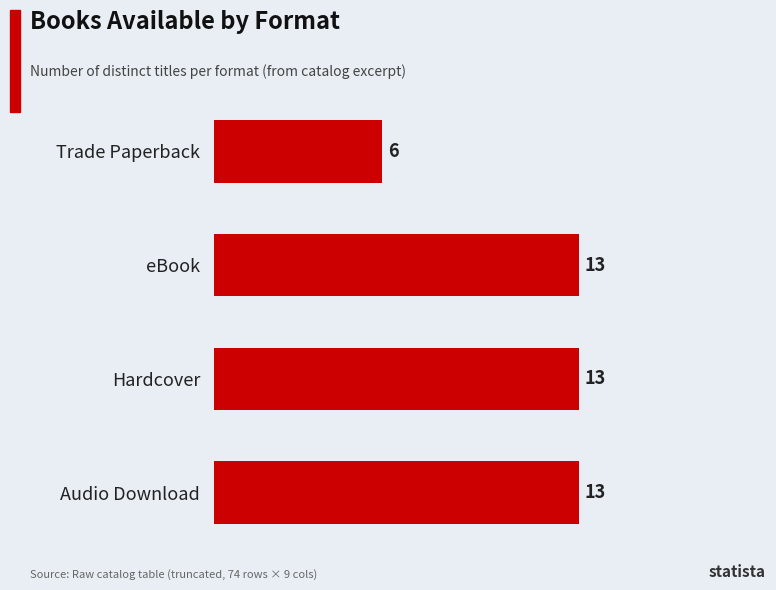

What is the difference between the second highest and minimum values?

7